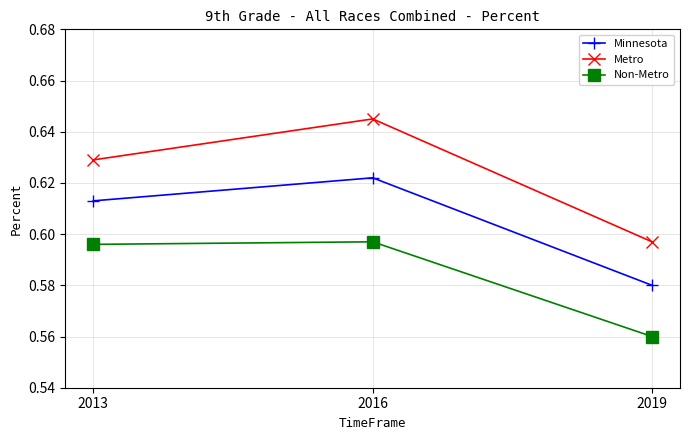

At 2019, list the series in order from largest to smallest.

Metro, Minnesota, Non-Metro